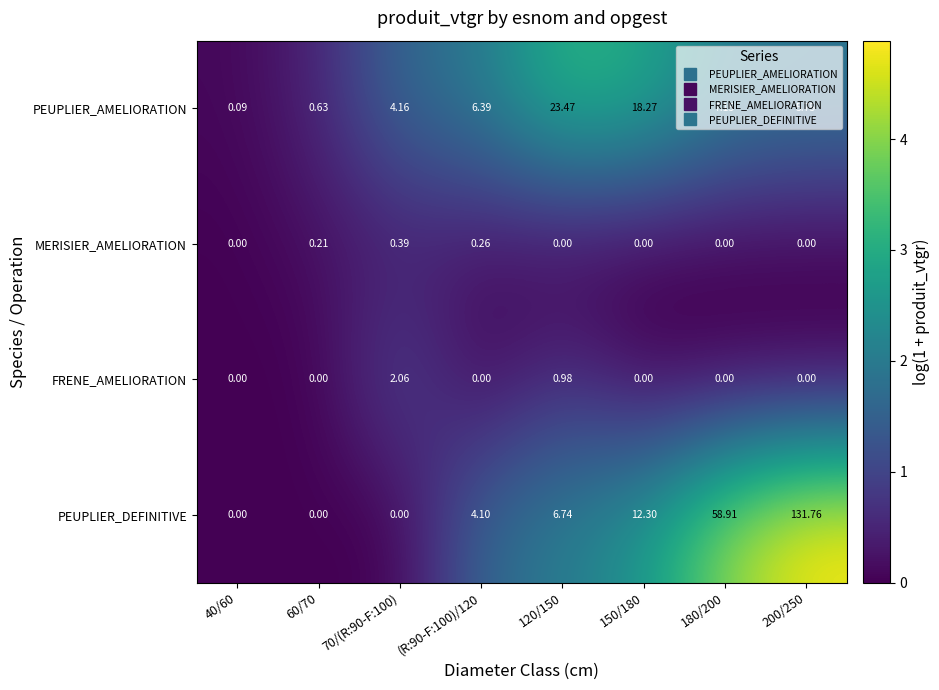

How many distinct data groups are displayed?

4